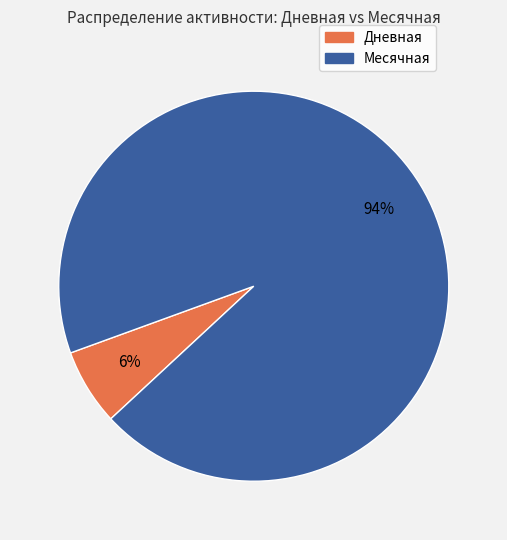

What percentage is the Месячная slice, to the nearest percent?

94%